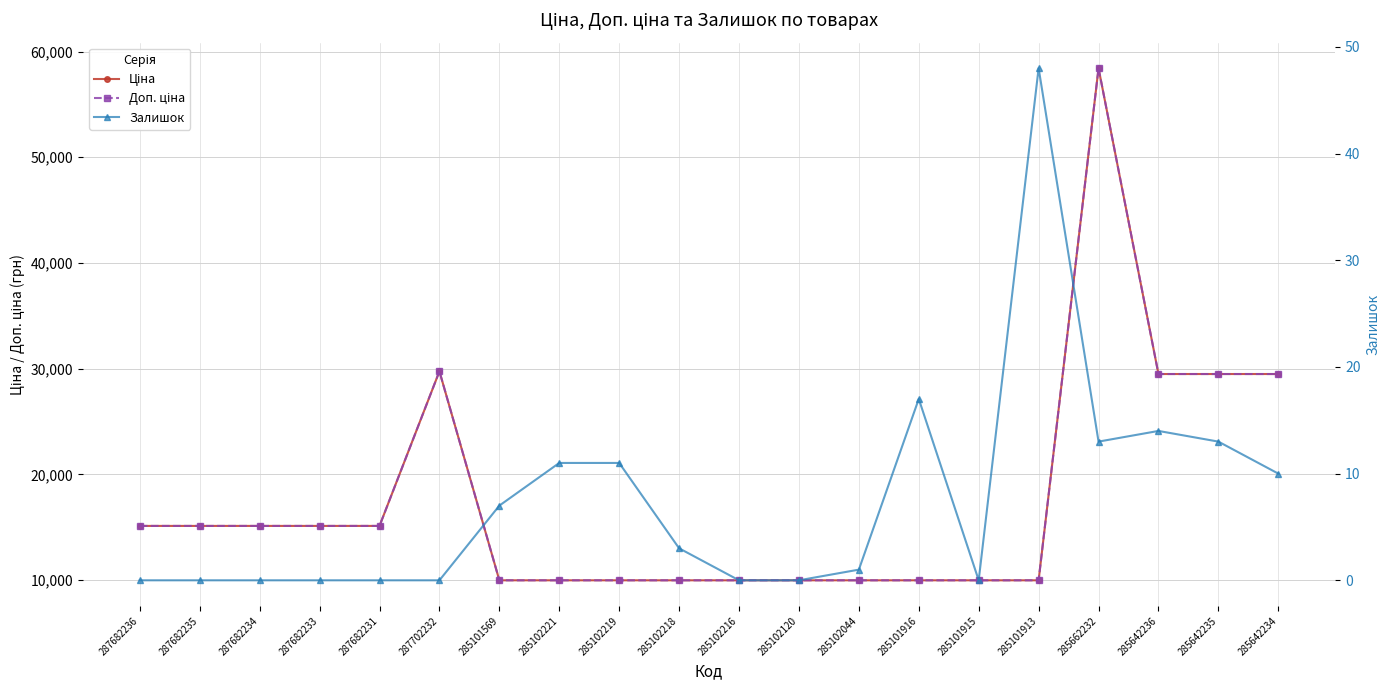

Which series changed the most between 285102219 and 285642234?

Ціна